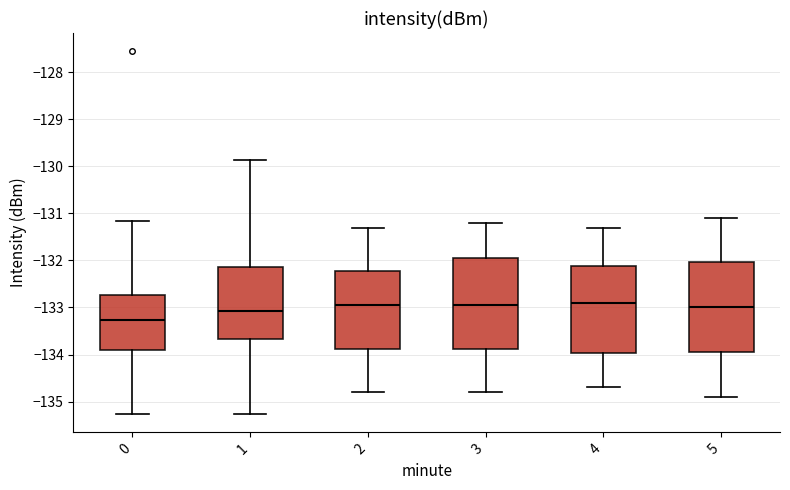

Where does the upper whisker of the box at x = 1 end on the y-axis? The values are not printed on the chart, so give them approximately, as read against the axis.

-129.9